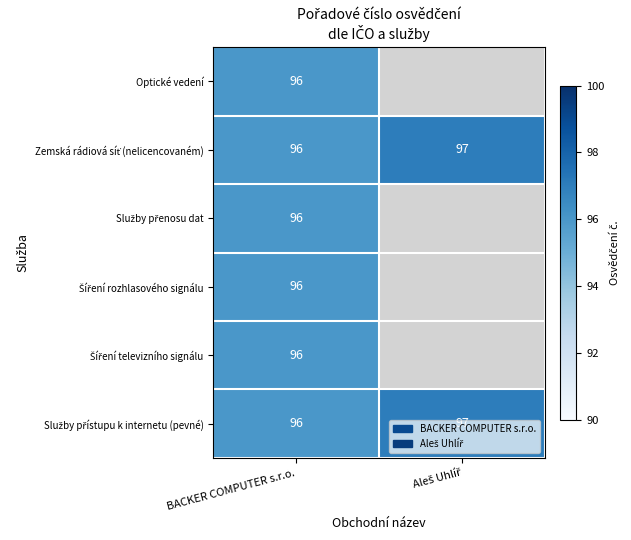

The Šíření rozhlasového signálu series shows 96.0 at BACKER COMPUTER s.r.o.. True or false?

True